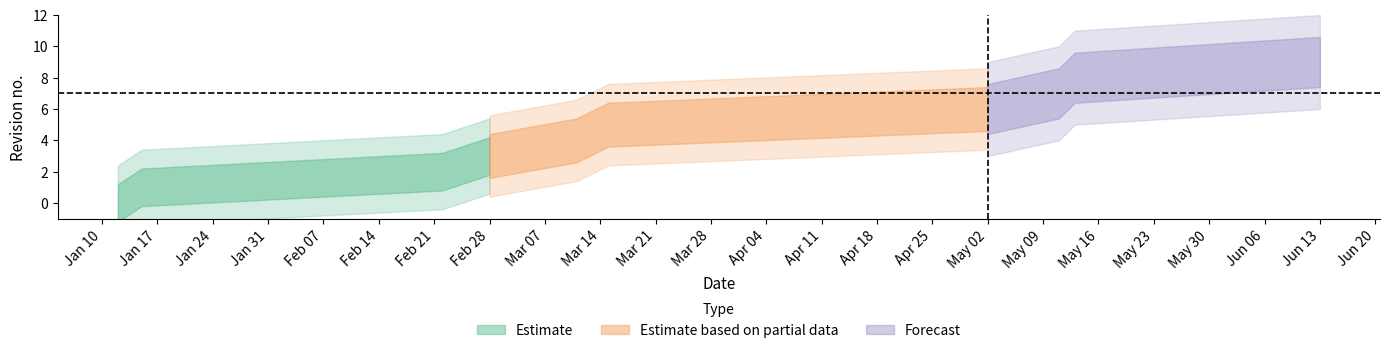

The chart shows a value of 2 at 2022-01-15. True or false?

False